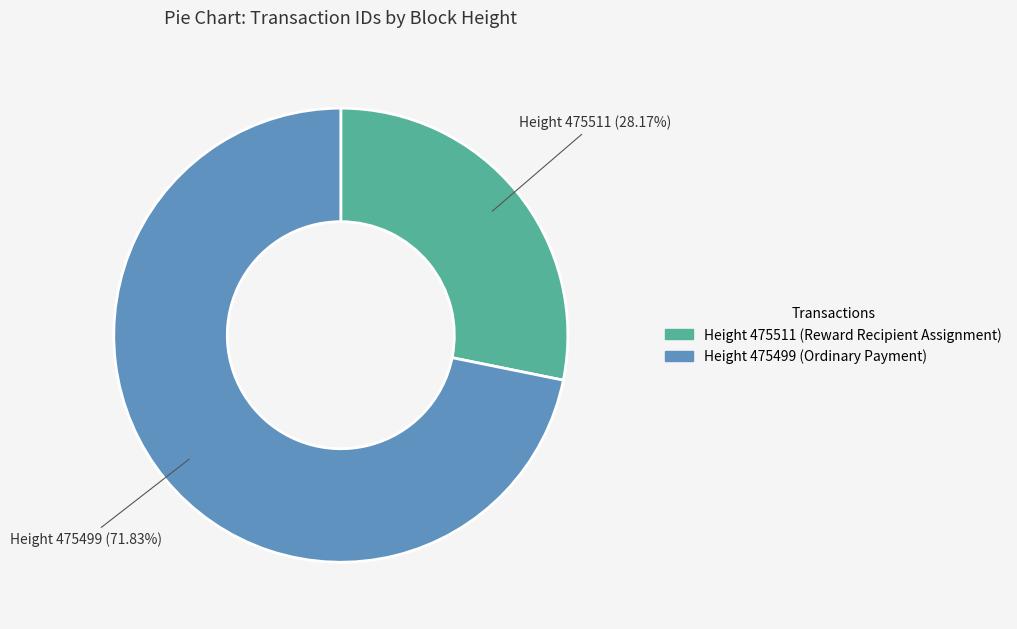

How many segments does this pie chart have?

2